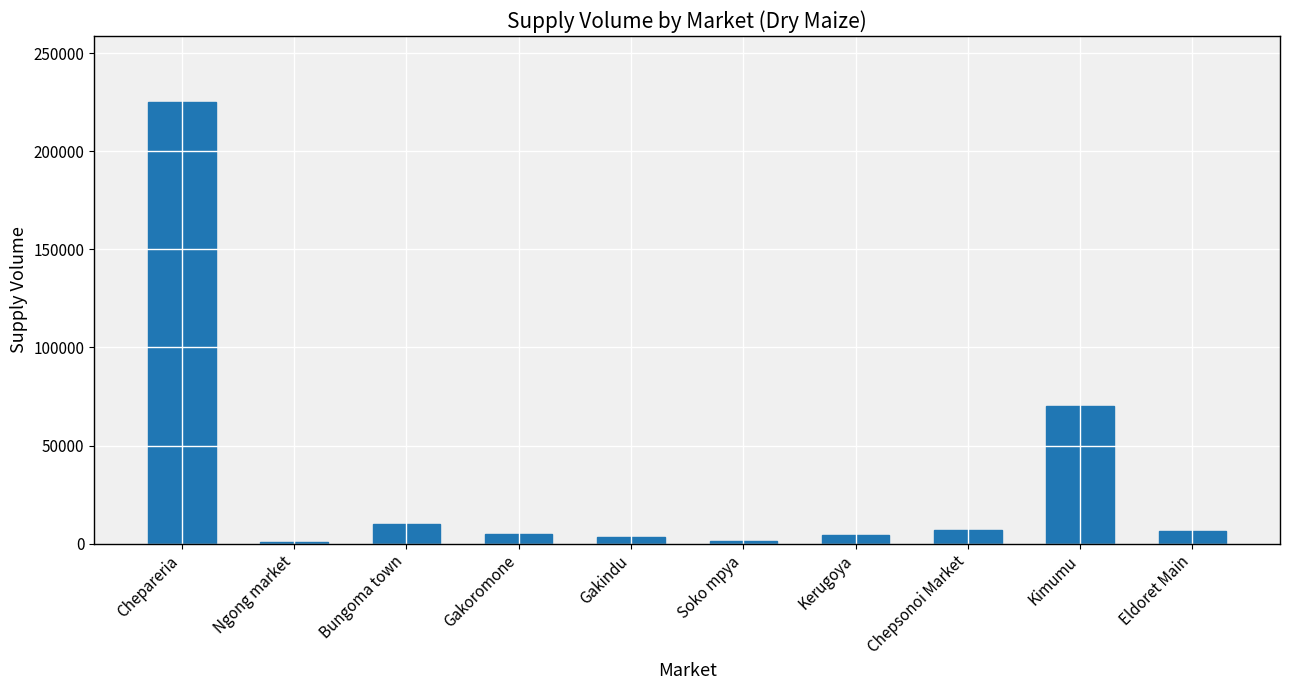

What is the ratio of the value at Chepsonoi Market to the value at Eldoret Main?

1.1